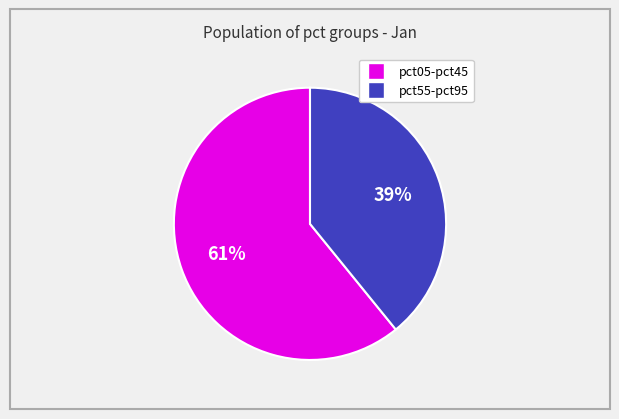

Does any single category account for the majority?

Yes